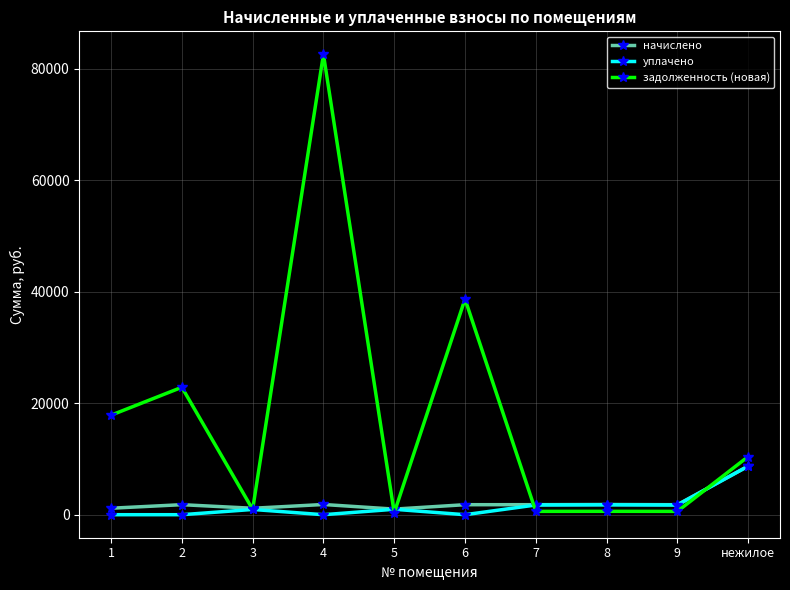

What is the label of the 10th point from the left?

нежилое